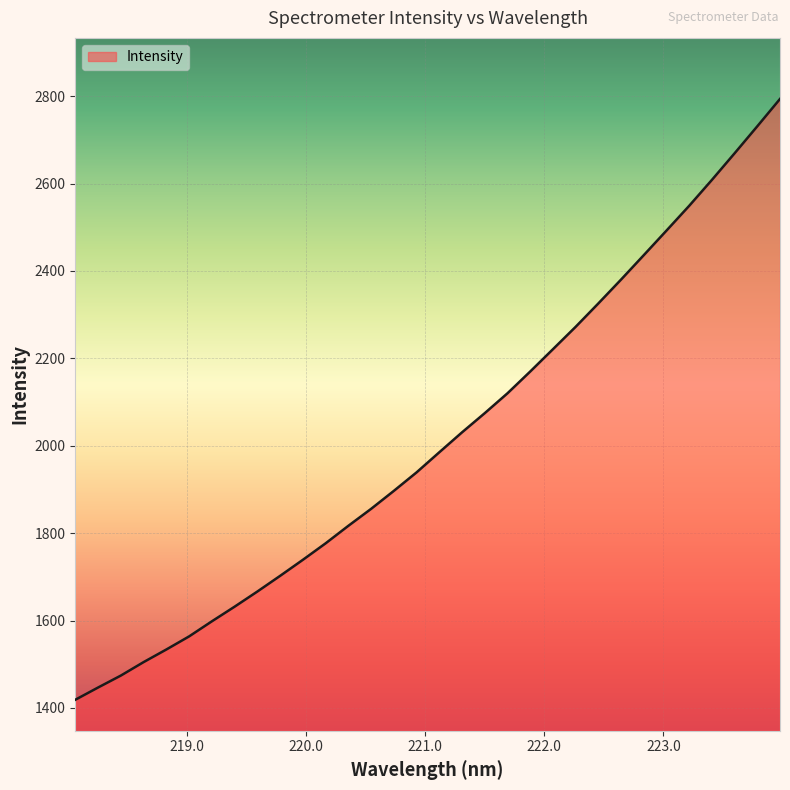

Reading left to right, what are all the values shown in this chart?

1418.7	1446.7	1474.0	1504.8	1533.7	1563.6	1598.1	1631.7	1666.3	1702.2	1738.9	1776.6	1816.7	1855.5	1896.6	1938.9	1984.9	2030.5	2074.5	2119.9	2169.7	2220.8	2272.0	2325.6	2380.2	2436.1	2492.3	2549.0	2608.3	2669.2	2731.0	2793.6